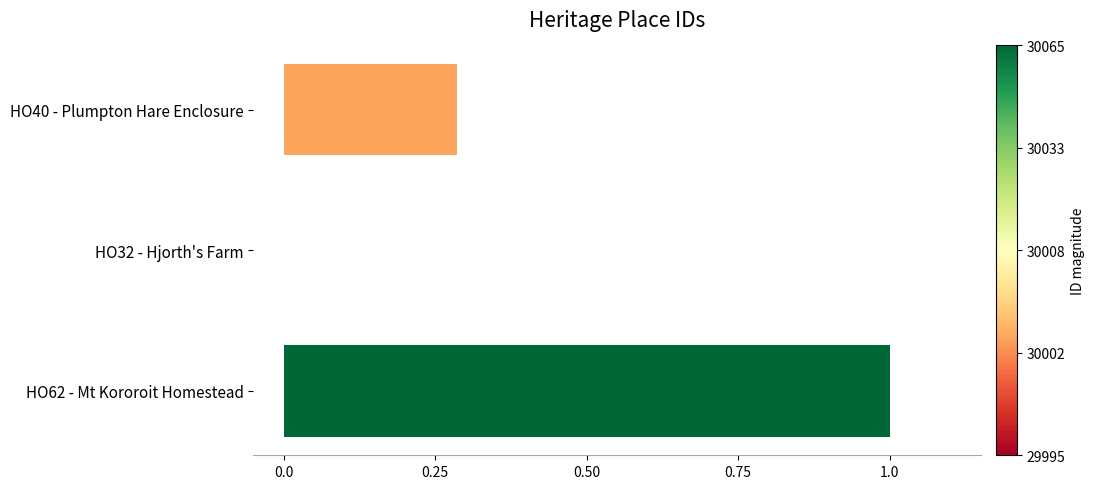

What is the average value?

0.4